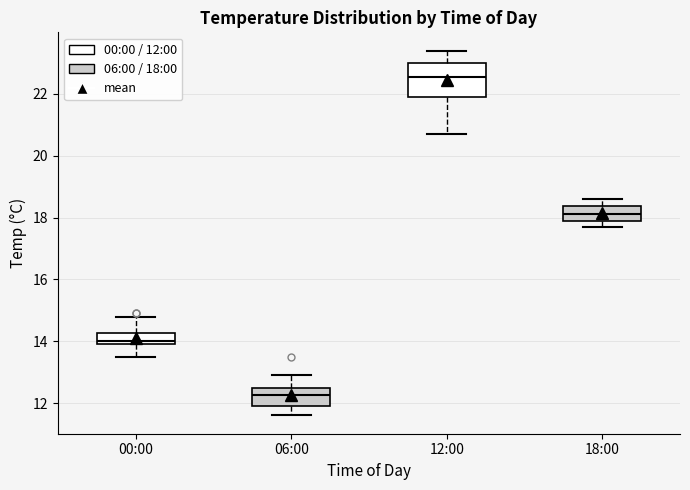

Reading left to right, read every box against the y-axis: the position of its median line, the range the box covers, and the ends of its whiskers. The values are not printed on the chart, so give them approximately, as read against the axis.

00:00: median 14.0 (just above the box's lower edge), box 14.0 to 14.2, whiskers 13.6 to 14.8
06:00: median 12.2, box 12.0 to 12.6, whiskers 11.6 to 13.0
12:00: median 22.6, box 22.0 to 23.0, whiskers 20.8 to 23.4
18:00: median 18.2, box 18.0 to 18.4, whiskers 17.8 to 18.6